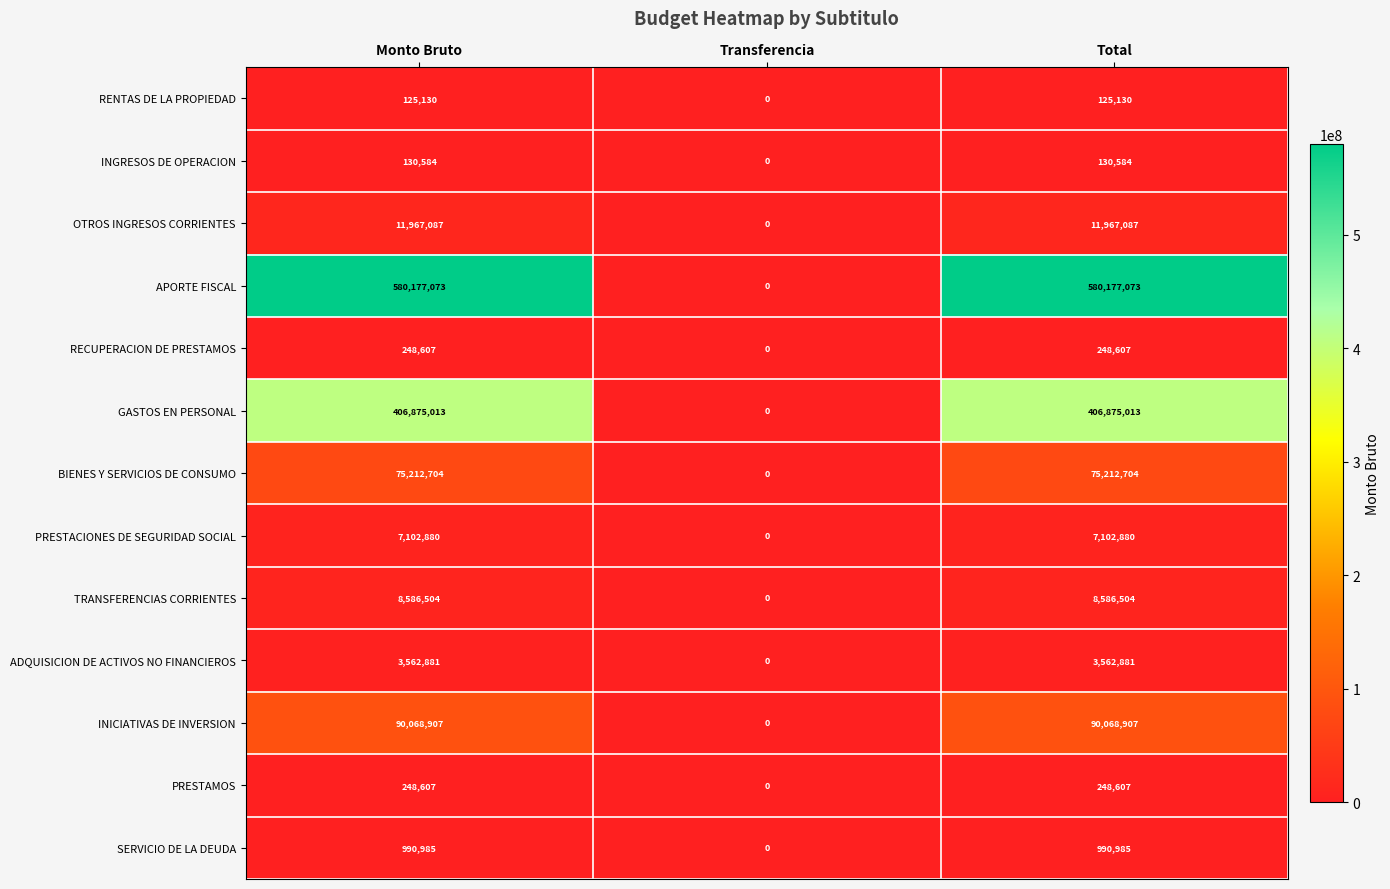

How many categories are shown in the chart?

3